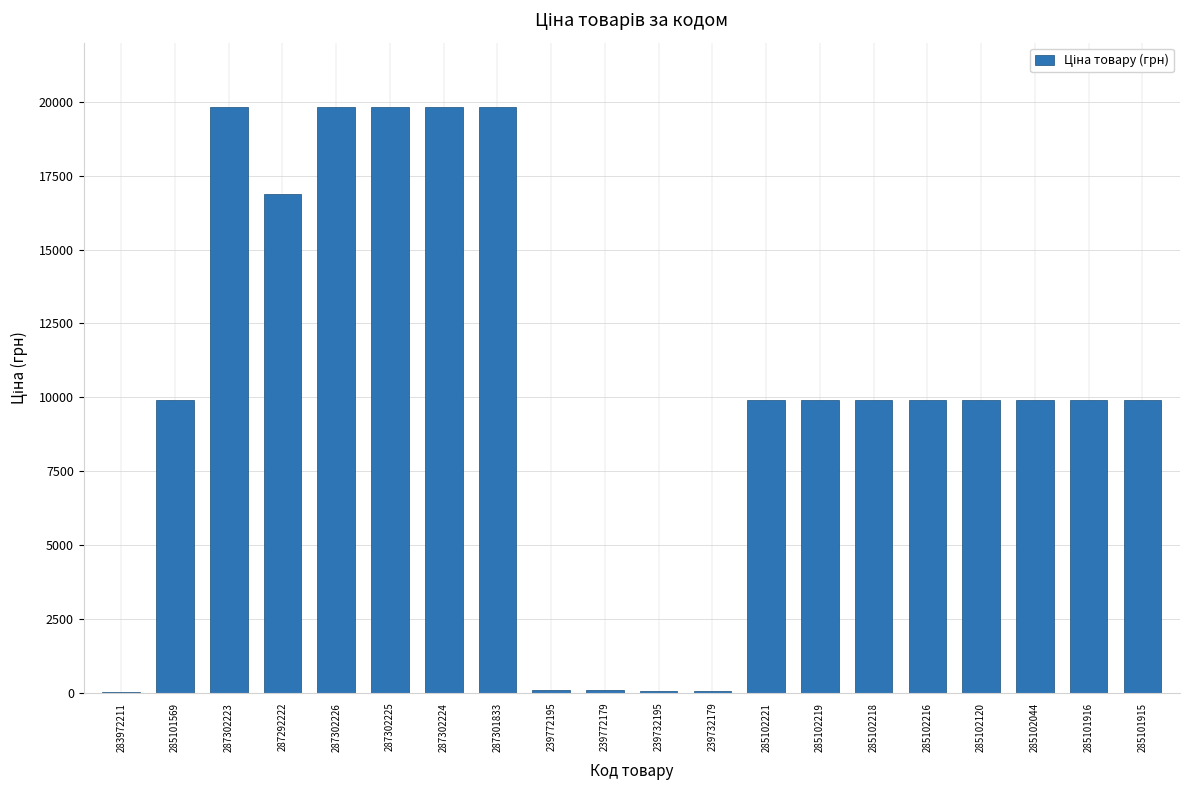

At which label does the data first exceed 9908?

285101569